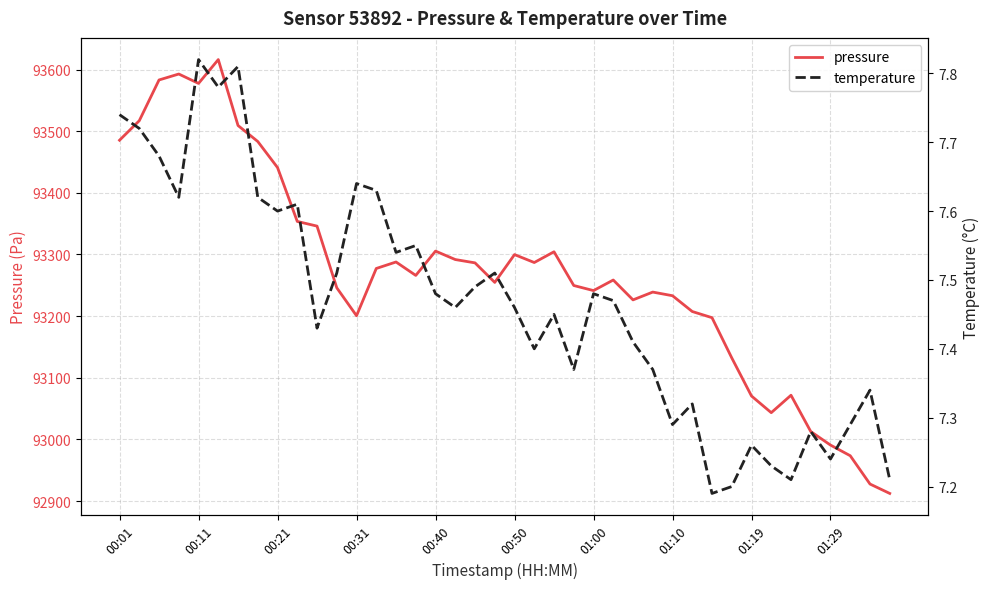

True or false: temperature and pressure cross at least once.

False